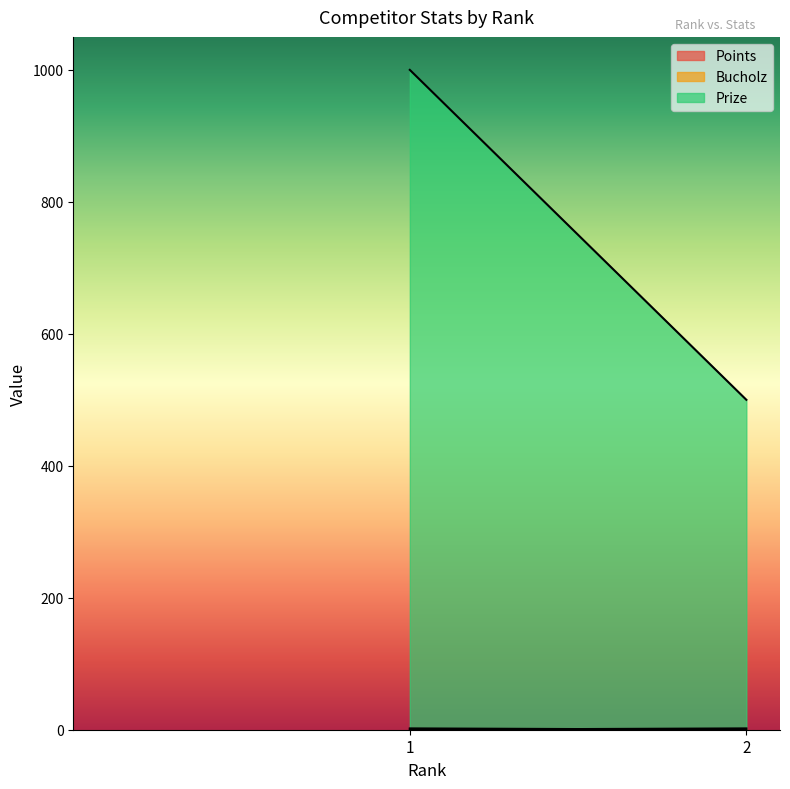

Which series has the largest range (max minus min)?

Prize